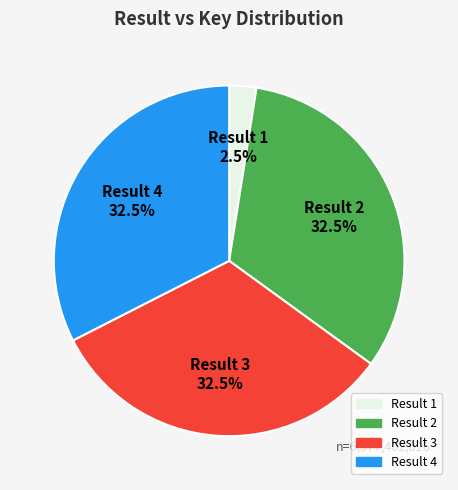

Is the sum of Result 1 and Result 3 greater than half?

No